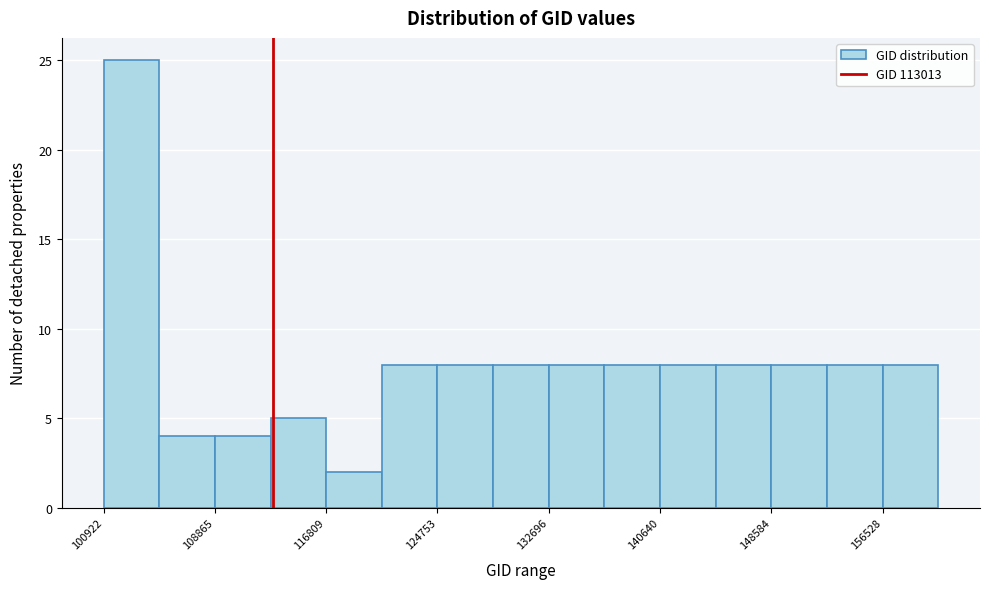

Read against the x-axis, roughly where is the centre of the tallest bar?

103000